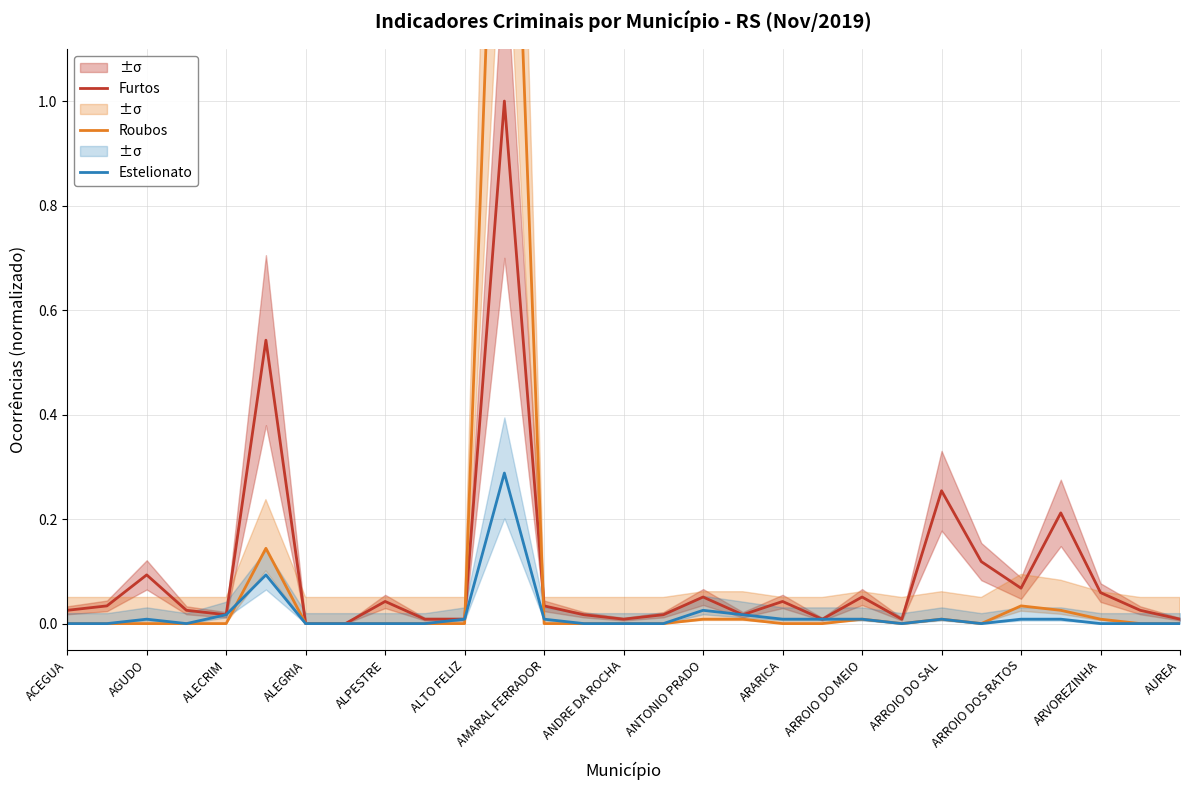

What is the sum of all Estelionato values?

0.5